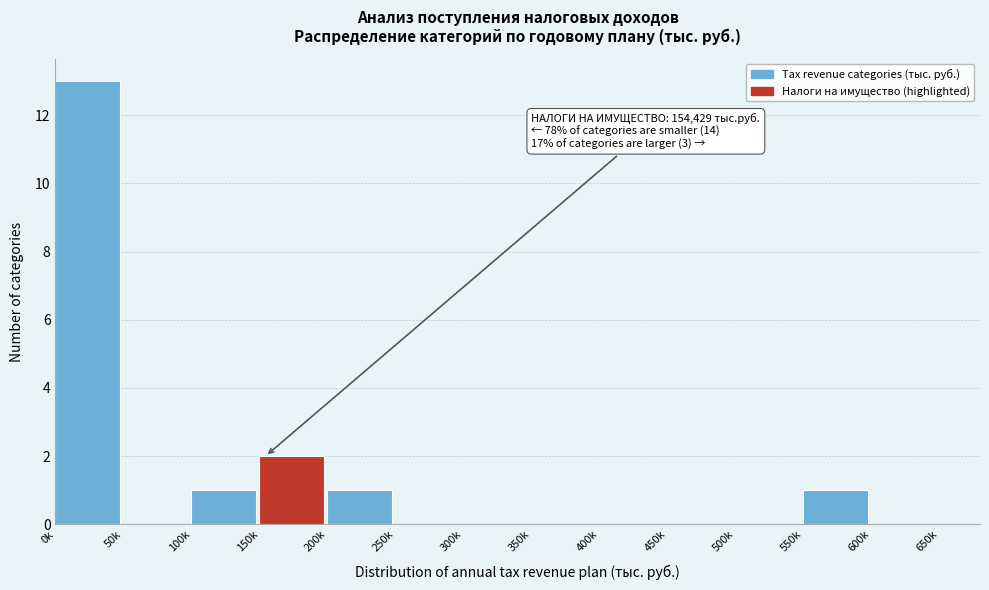

Reading right to left, list all the values displayed in this chart.

600k=0	550k=1	500k=0	450k=0	400k=0	350k=0	300k=0	250k=0	200k=1	150k=2	100k=1	50k=0	0k=13